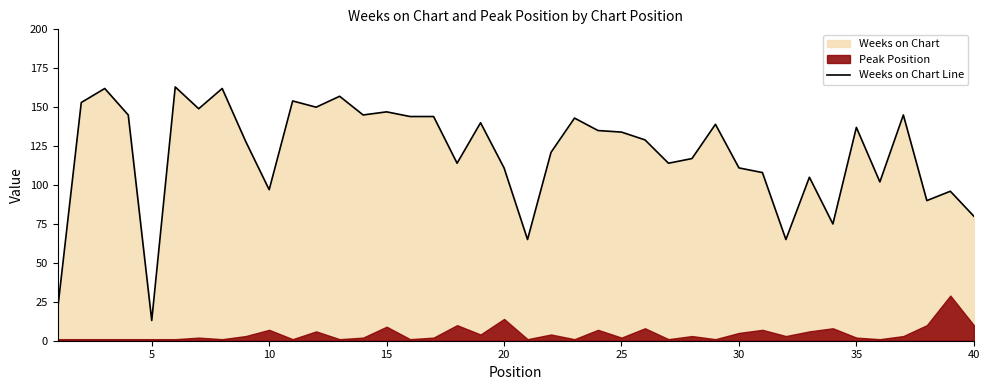

At which label does Weeks on Chart Line reach its minimum?

5